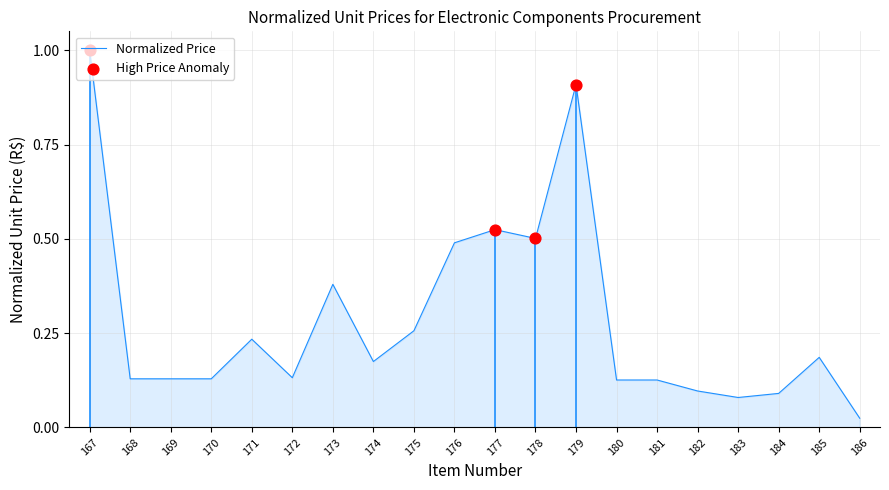

Between 184 and 180, which is larger?

180